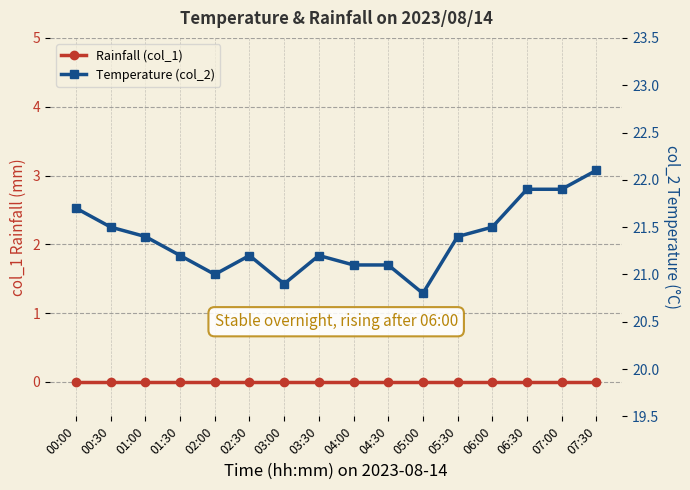

What is the total value across all series at 04:30?

21.1